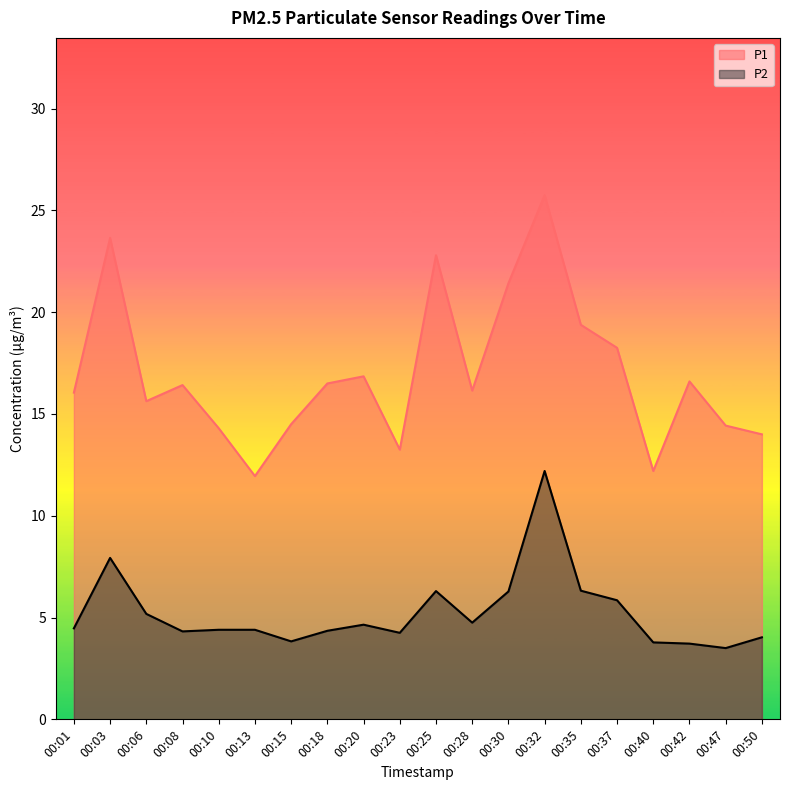

The P2 series shows 6.3 at 00:25. True or false?

True